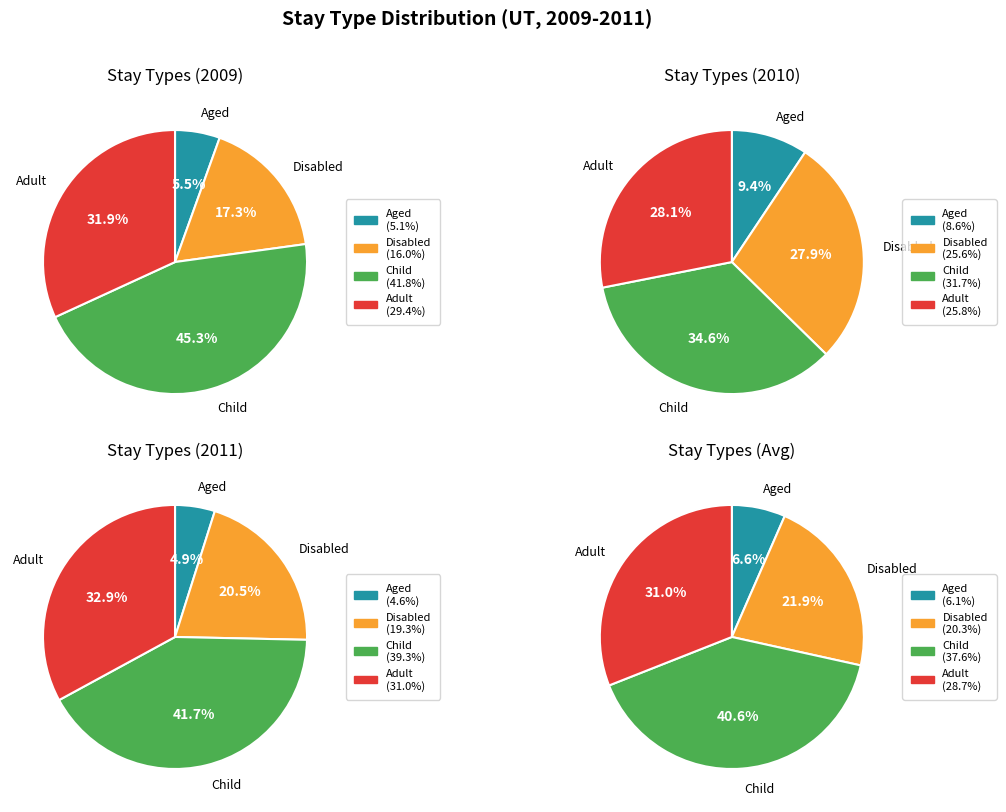

Is there a majority slice in this chart?

No